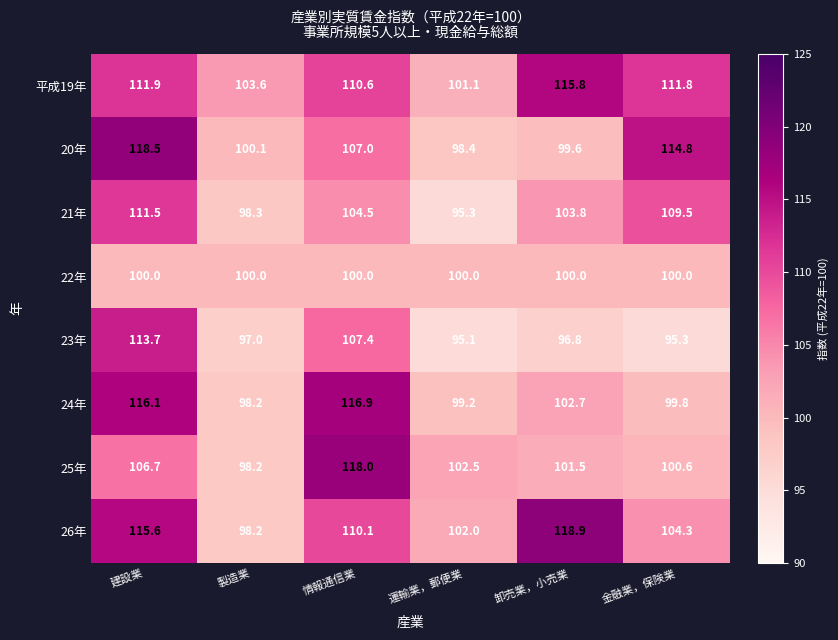

Which series has the largest total across all categories?

平成19年